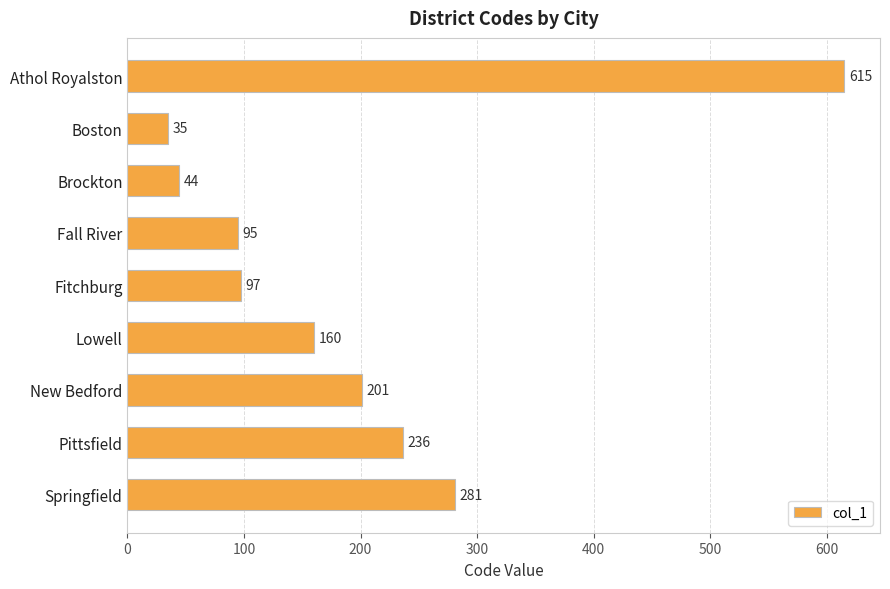

List the labels in order of value, smallest first.

Boston, Brockton, Fall River, Fitchburg, Lowell, New Bedford, Pittsfield, Springfield, Athol Royalston